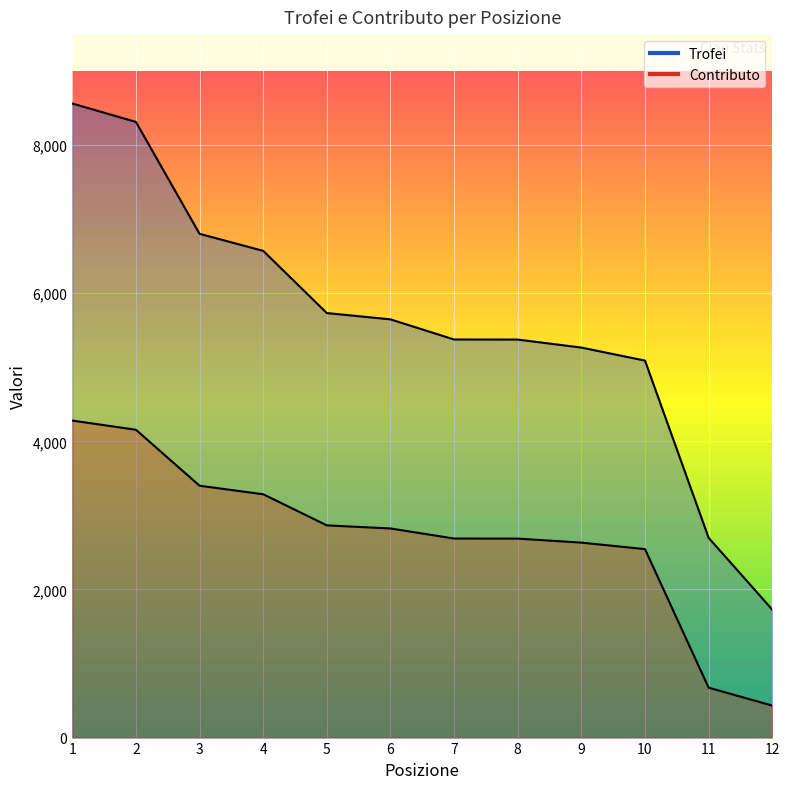

Is it true that Trofei equals 8042 at 8?

False